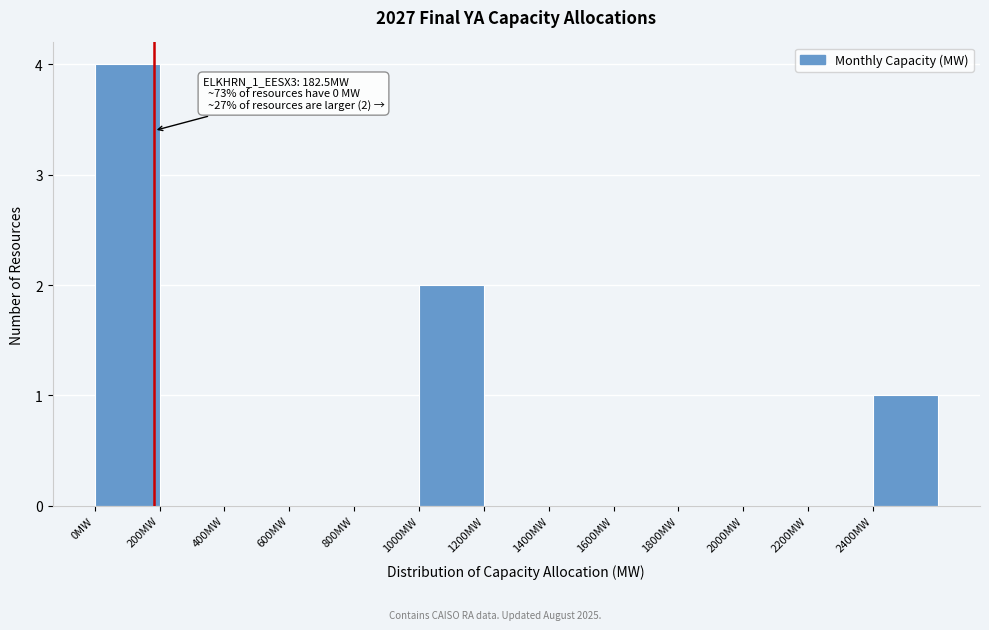

Over which range of the x-axis is the bar tallest?

0 to 200